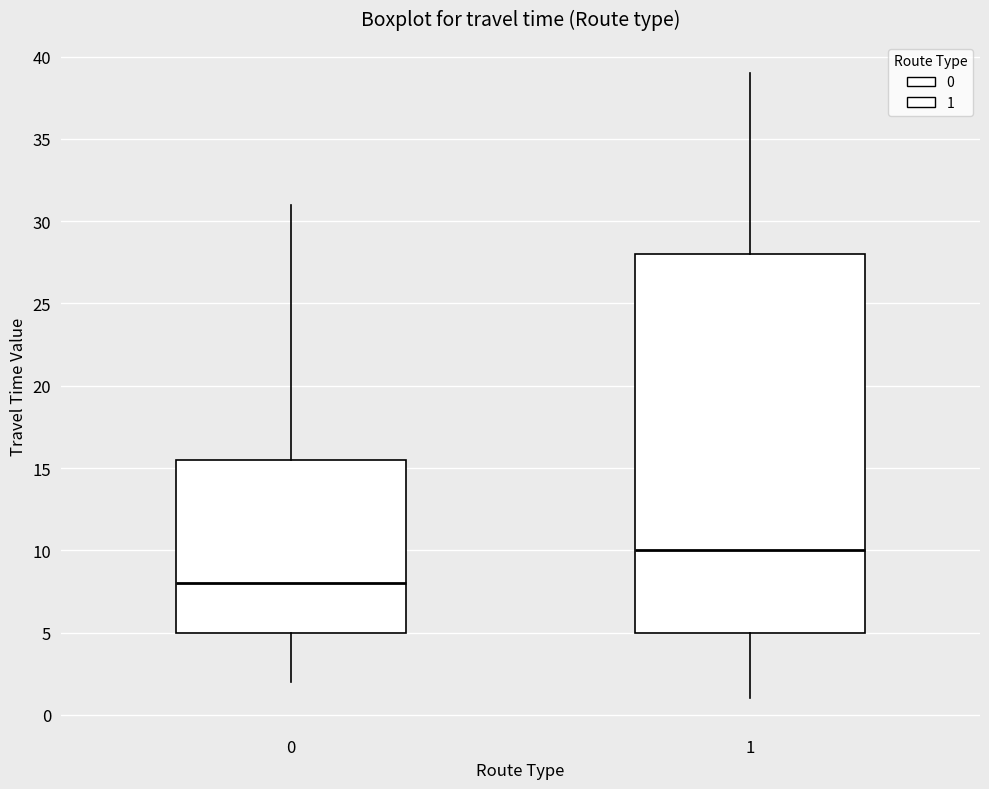

Which box is the tallest, from its lower edge to its upper edge?

1